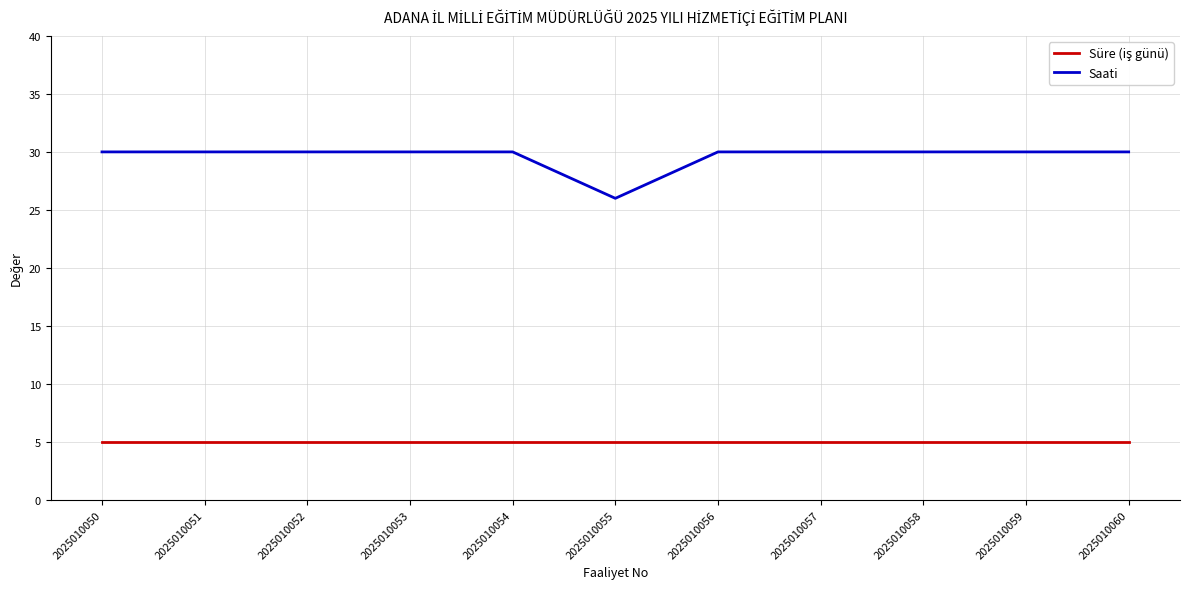

Is it true that Saati equals 50 at 2025010050?

False